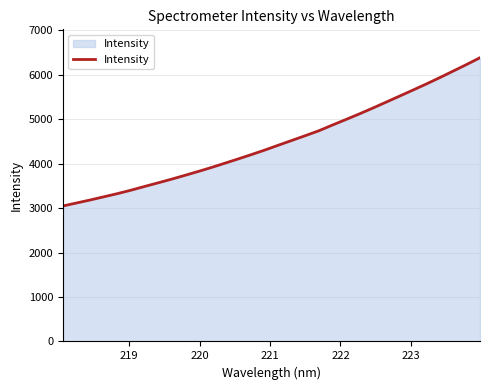

What is the difference between the second highest and second lowest values?

3115.7